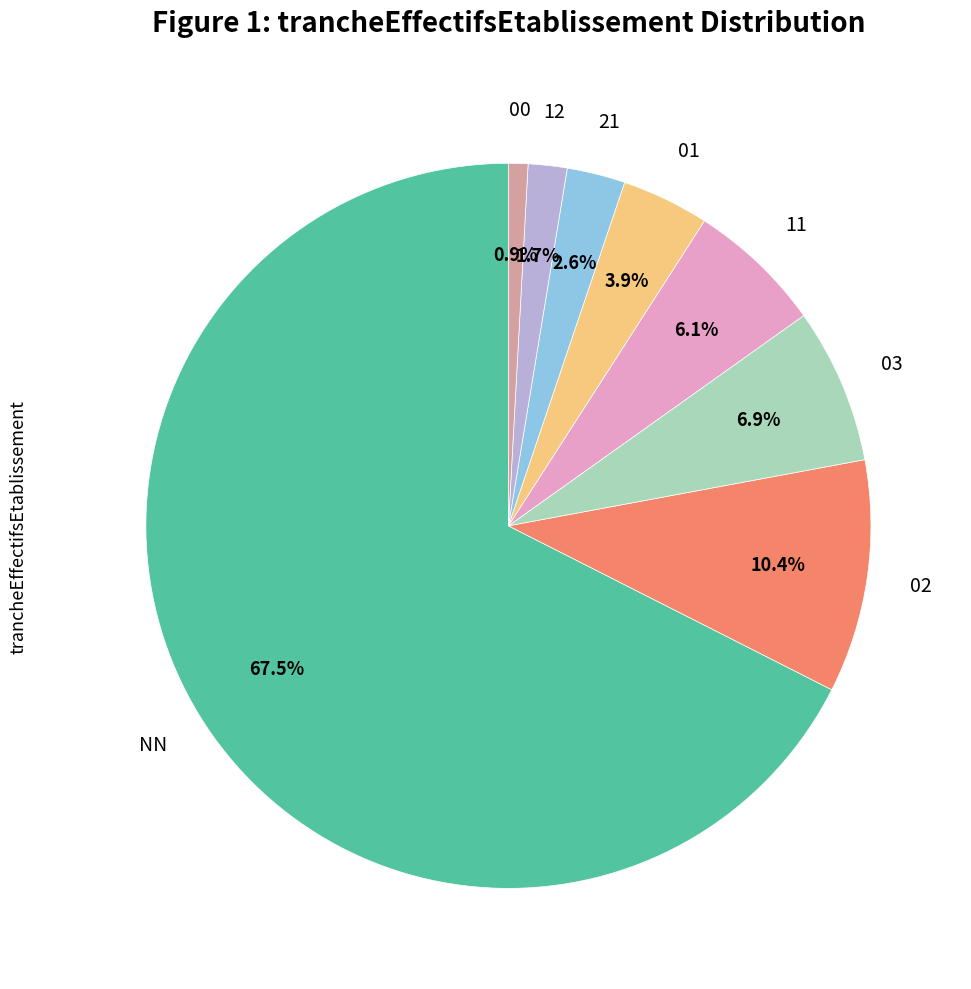

To the nearest percent, what is the combined percentage of 02 and 01?

14%